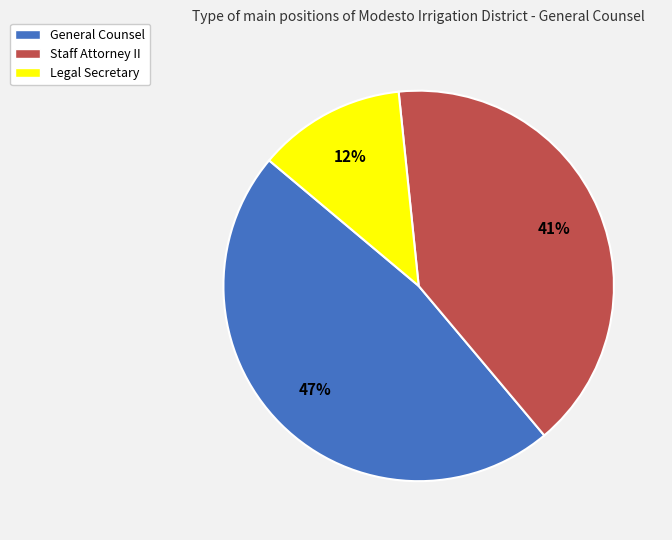

Rank the categories by value from highest to lowest.

General Counsel, Staff Attorney II, Legal Secretary